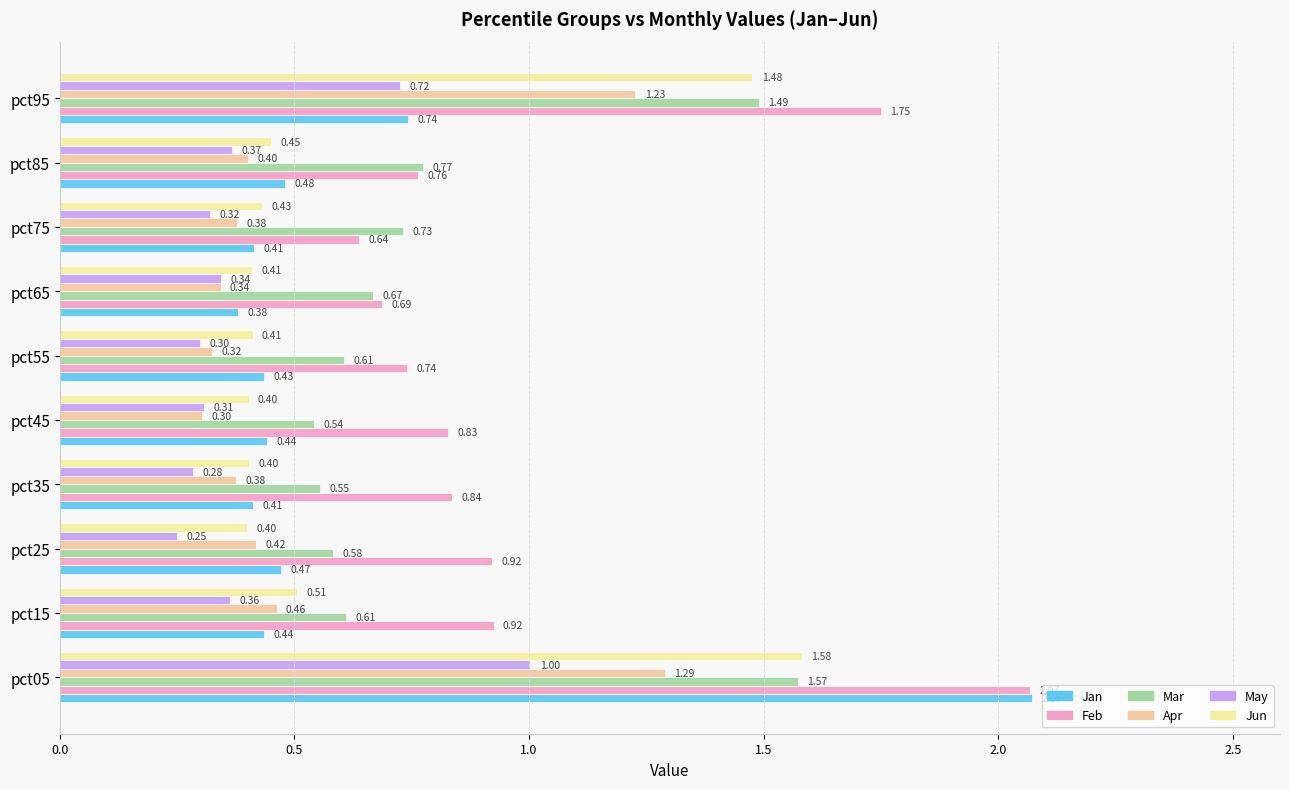

What is the difference between the maximum and minimum values in the Apr series?

1.0